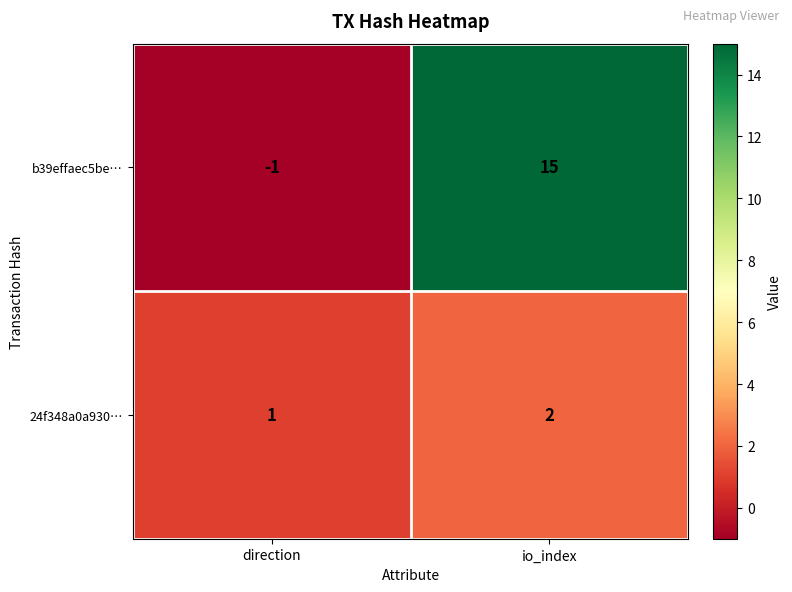

Reading right to left, extract all data points from this chart.

b39effaec5be…: 15	-1
24f348a0a930…: 2	1